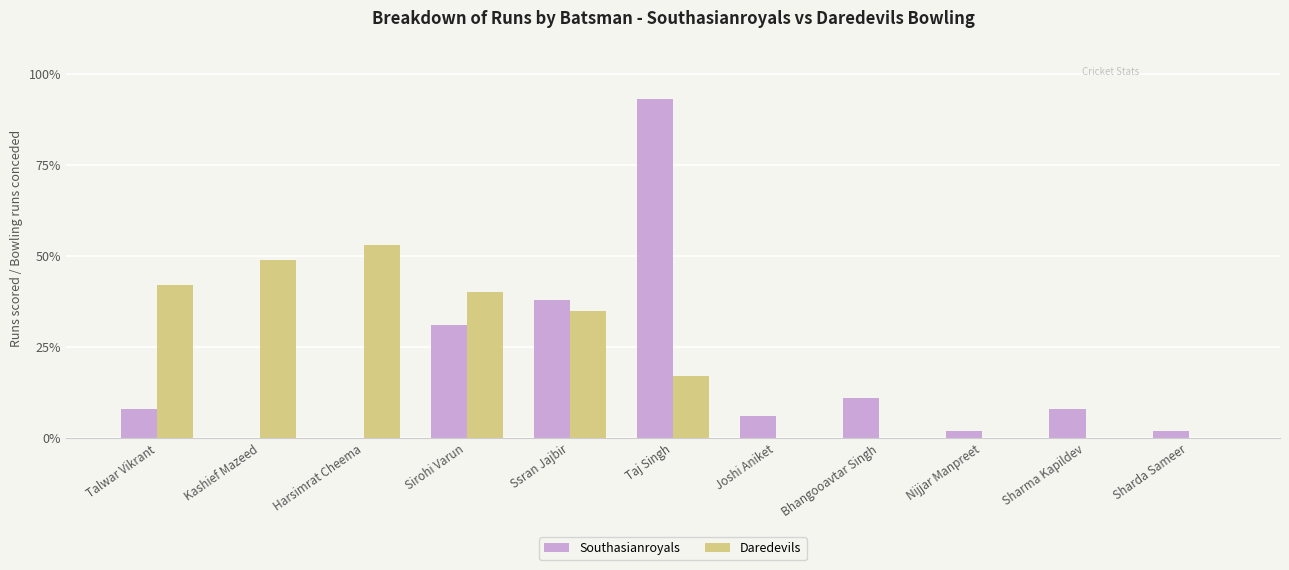

Are the bars horizontal?

No